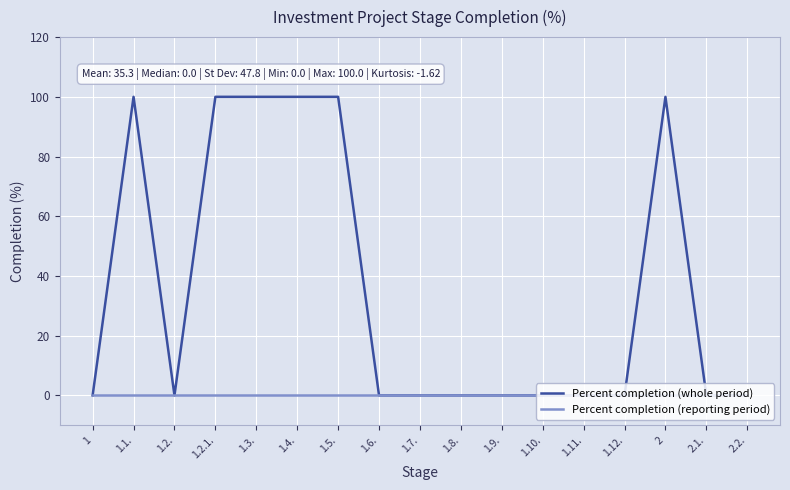

How many lines are shown in the chart?

2